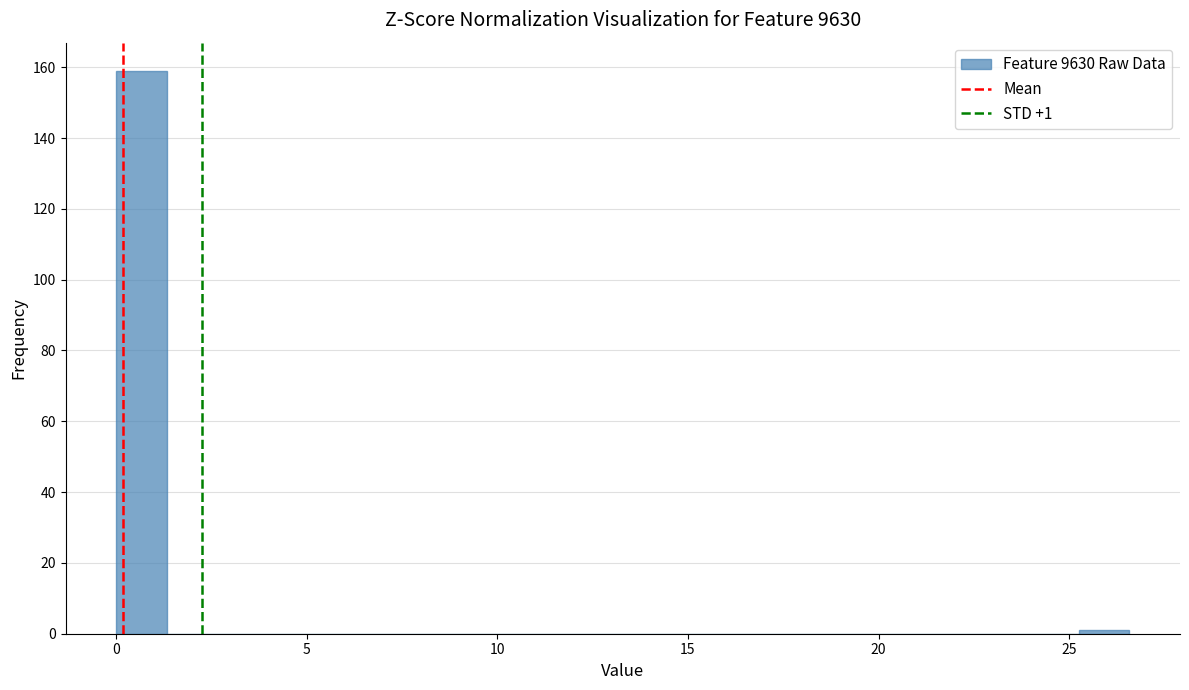

Around what value on the x-axis is the tallest bar? Give the approximate position of its centre, as read against the axis.

0.5